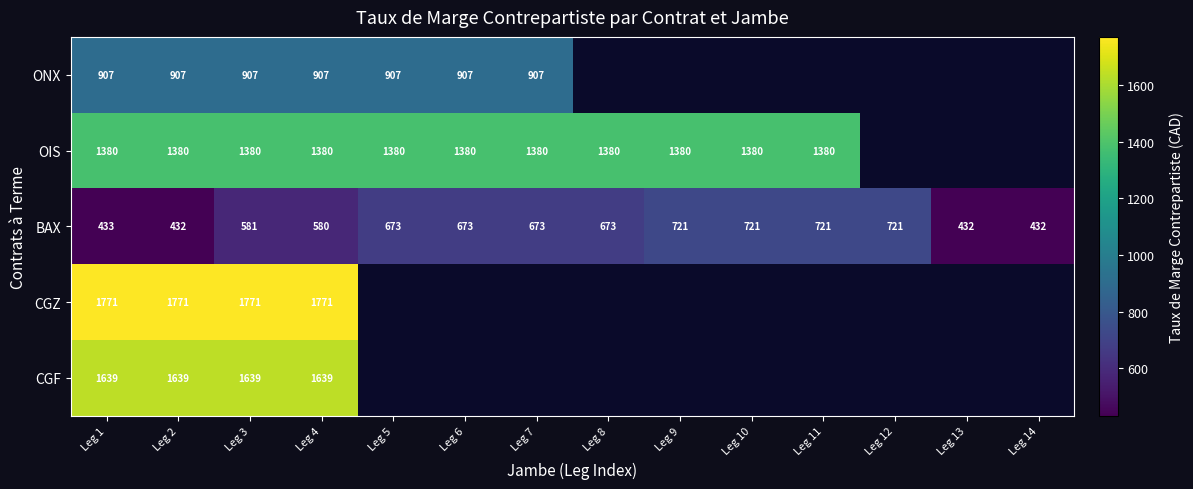

What is the total value across all series at Leg 4?

6277